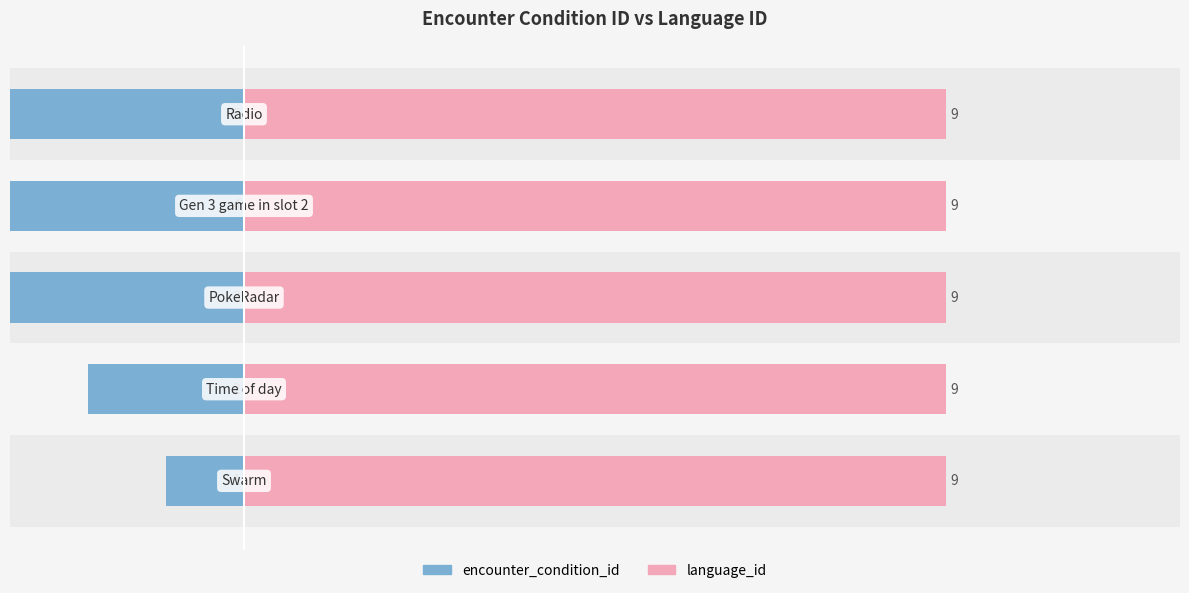

Read the encounter_condition_id value at 1.

-2.0